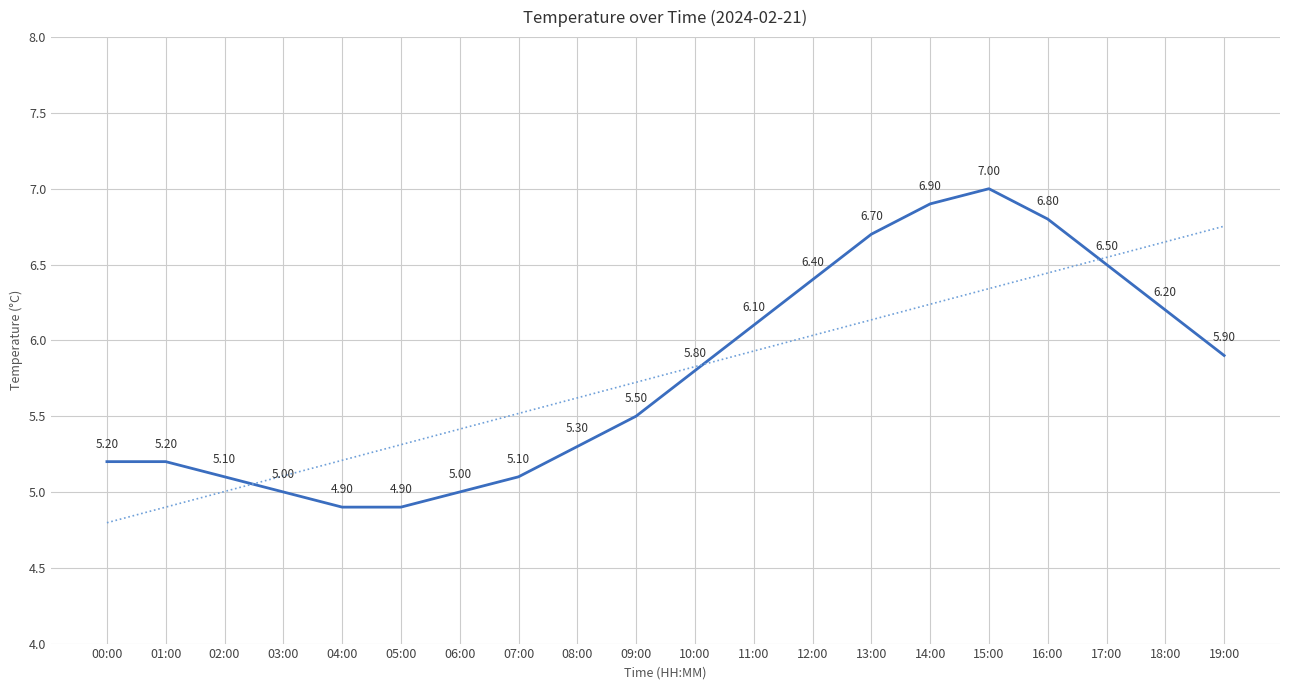

What is the total value across all series at 19:00?

12.7